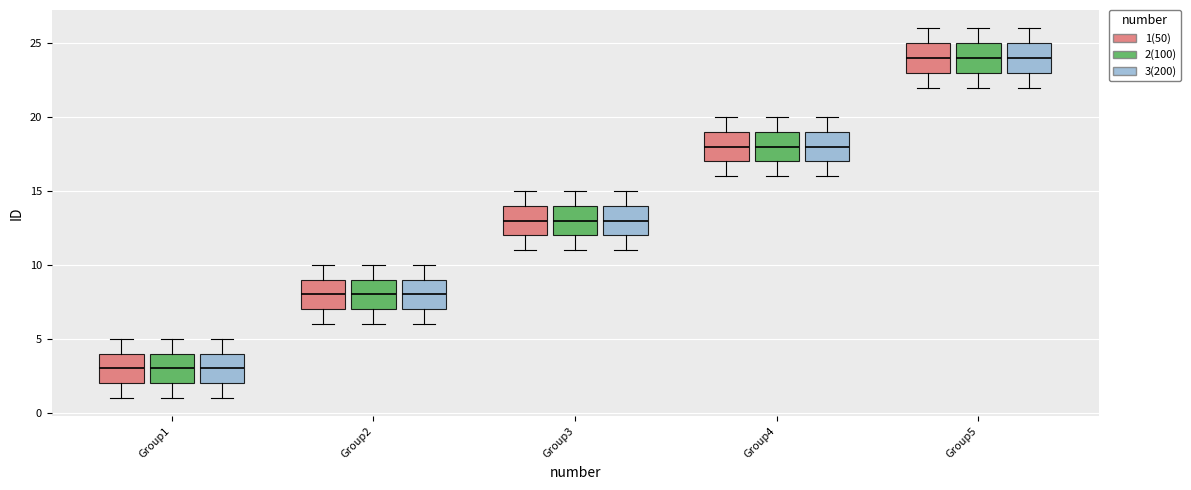

Reading left to right, transcribe this box plot: for each box, give where its median line is, the range the box spans, and where its two whiskers end, as read against the y-axis. The values are not printed on the chart, so give them approximately, as read against the axis.

Group1 (1(50)): median 3, box 2 to 4, whiskers 1 to 5
Group1 (2(100)): median 3, box 2 to 4, whiskers 1 to 5
Group1 (3(200)): median 3, box 2 to 4, whiskers 1 to 5
Group2 (1(50)): median 8, box 7 to 9, whiskers 6 to 10
Group2 (2(100)): median 8, box 7 to 9, whiskers 6 to 10
Group2 (3(200)): median 8, box 7 to 9, whiskers 6 to 10
Group3 (1(50)): median 13, box 12 to 14, whiskers 11 to 15
Group3 (2(100)): median 13, box 12 to 14, whiskers 11 to 15
Group3 (3(200)): median 13, box 12 to 14, whiskers 11 to 15
Group4 (1(50)): median 18, box 17 to 19, whiskers 16 to 20
Group4 (2(100)): median 18, box 17 to 19, whiskers 16 to 20
Group4 (3(200)): median 18, box 17 to 19, whiskers 16 to 20
Group5 (1(50)): median 24, box 23 to 25, whiskers 22 to 26
Group5 (2(100)): median 24, box 23 to 25, whiskers 22 to 26
Group5 (3(200)): median 24, box 23 to 25, whiskers 22 to 26